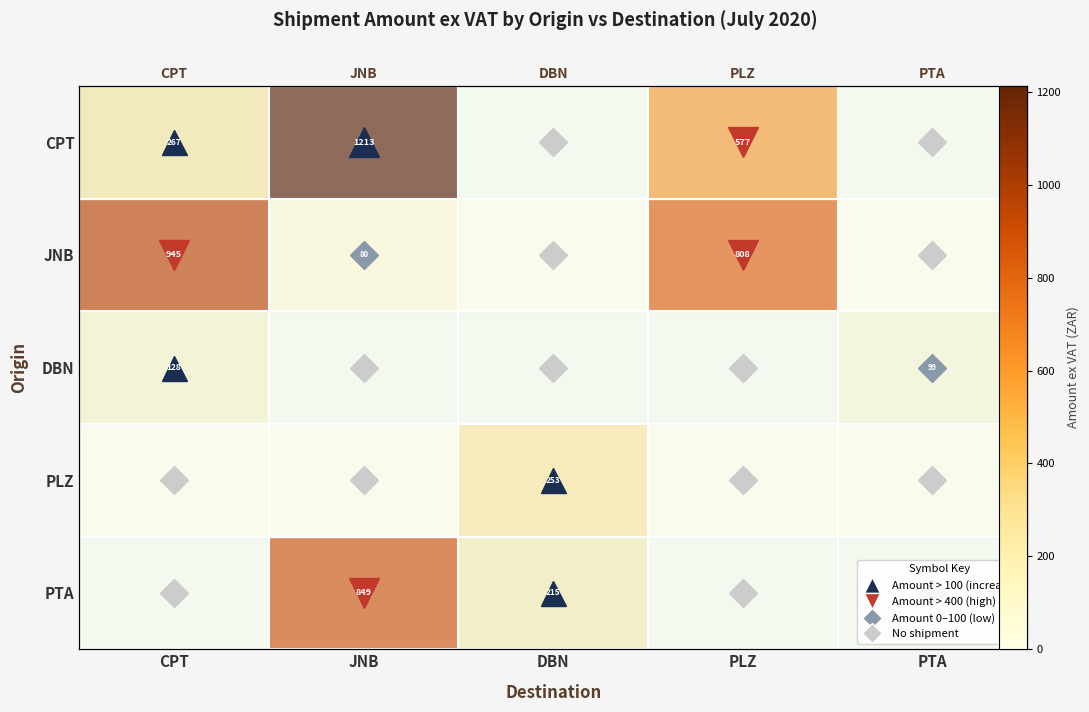

At DBN, list the series in order from smallest to largest.

CPT, JNB, DBN, PTA, PLZ